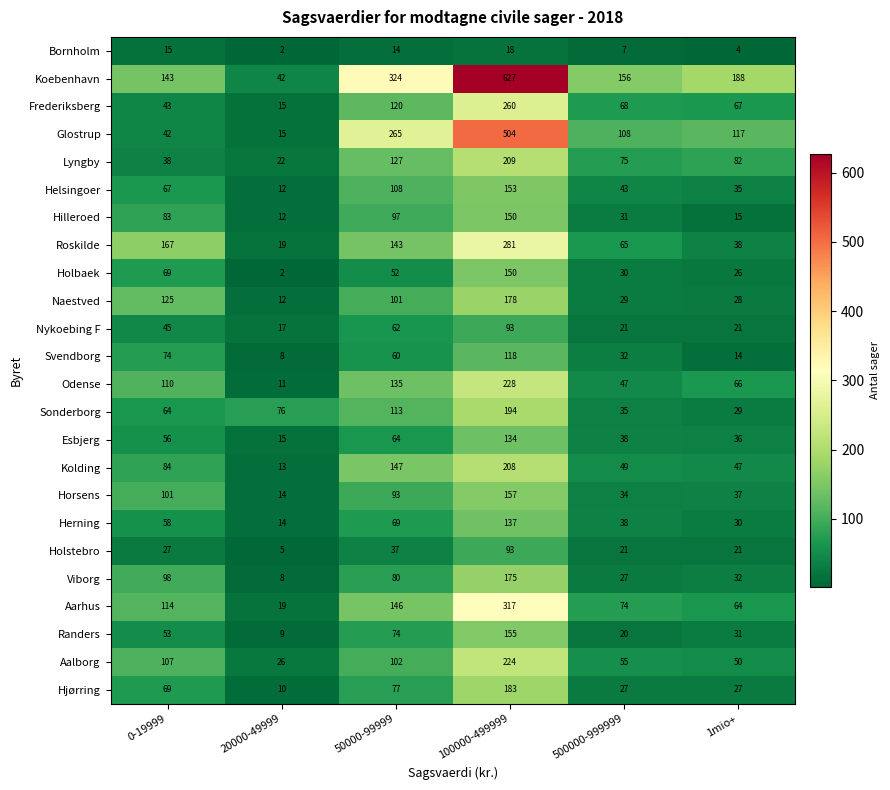

Count the number of data series in this chart.

24